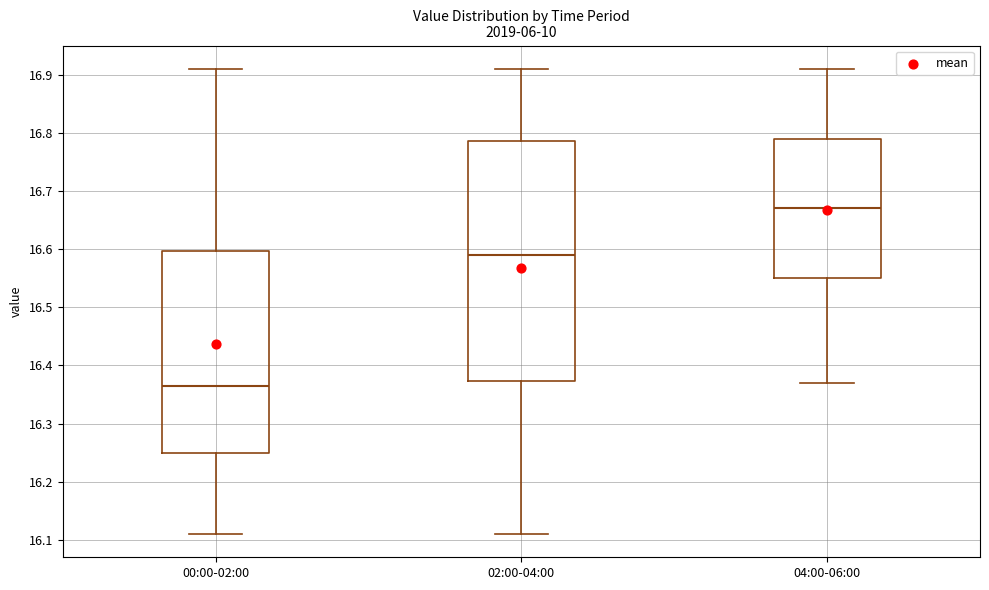

Which box is the tallest, from its lower edge to its upper edge?

02:00-04:00